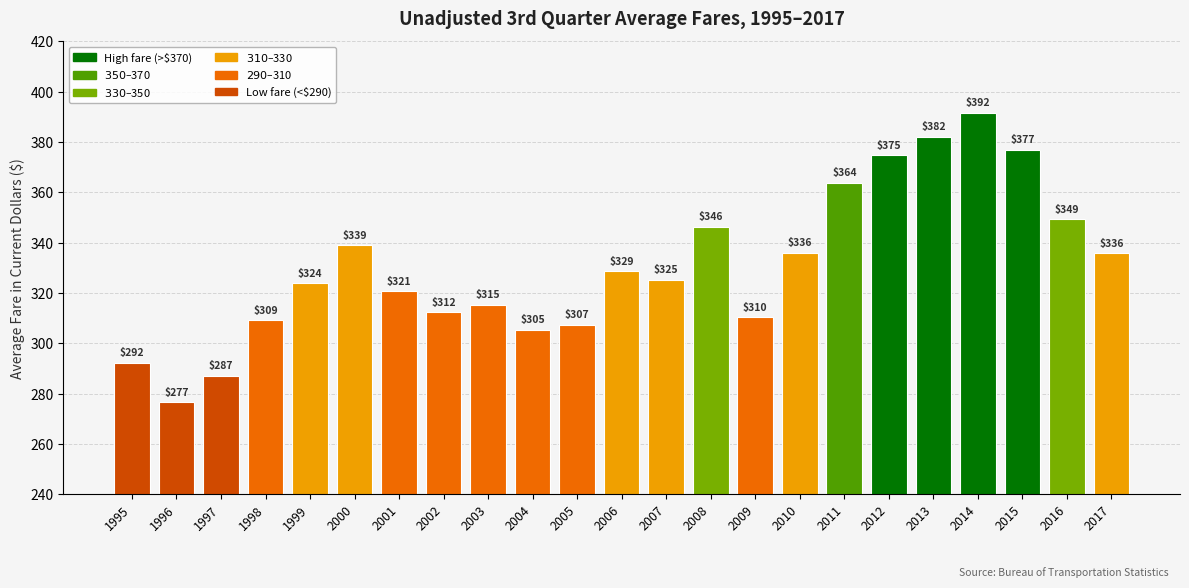

What is the average value?

330.9